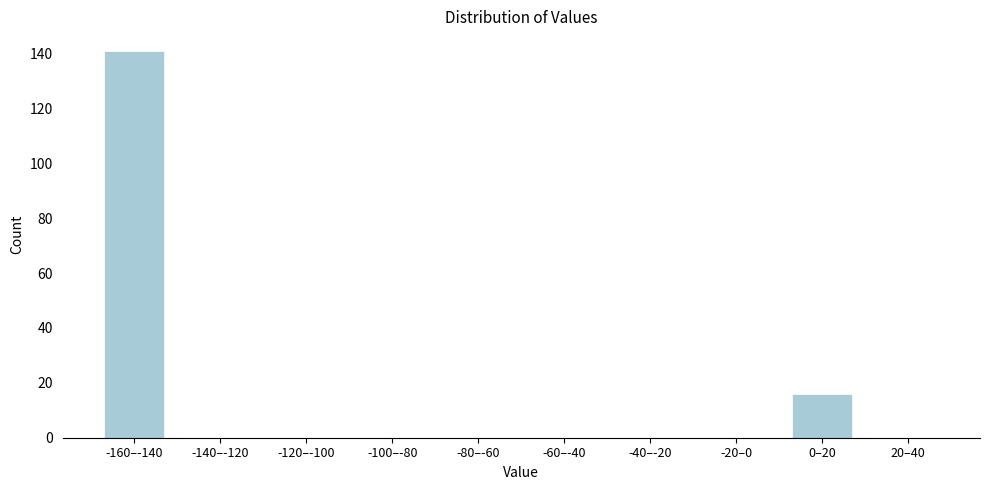

Reading left to right, extract all data points from this chart.

-160–-140=141	-140–-120=0	-120–-100=0	-100–-80=0	-80–-60=0	-60–-40=0	-40–-20=0	-20–0=0	0–20=16	20–40=0